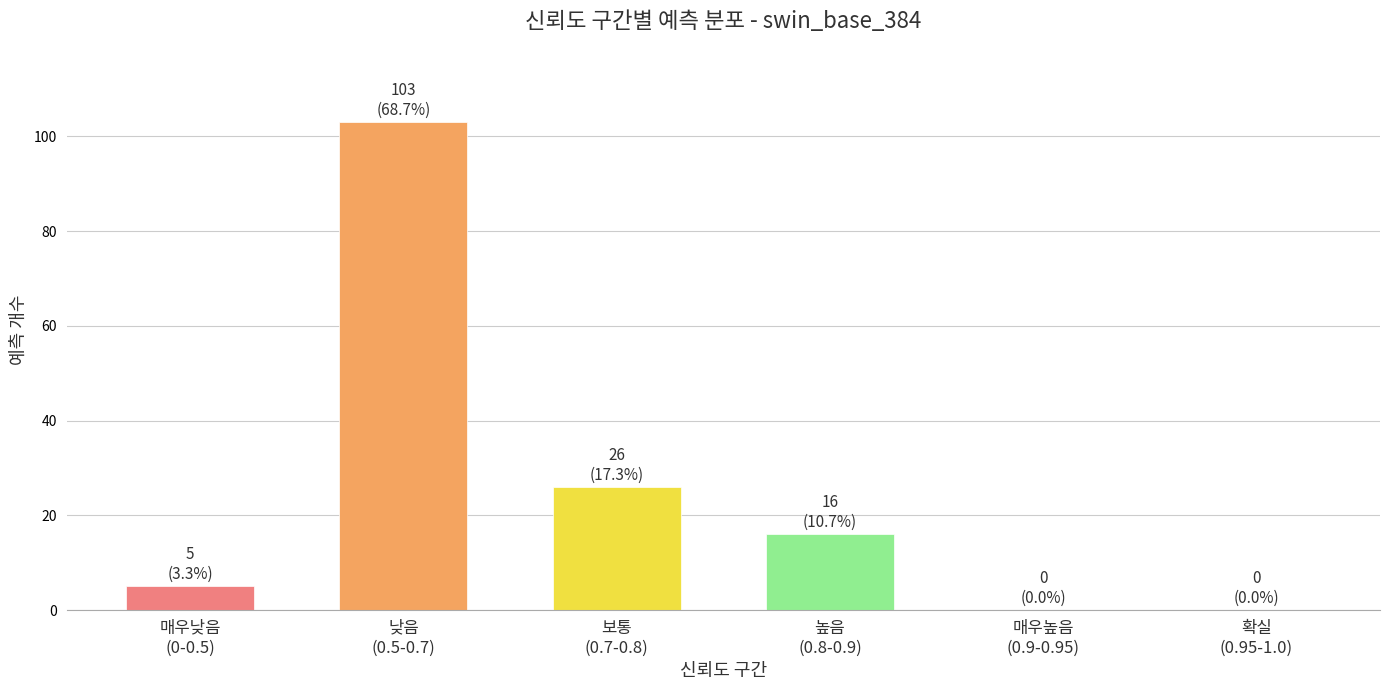

What is the greatest value displayed?

103